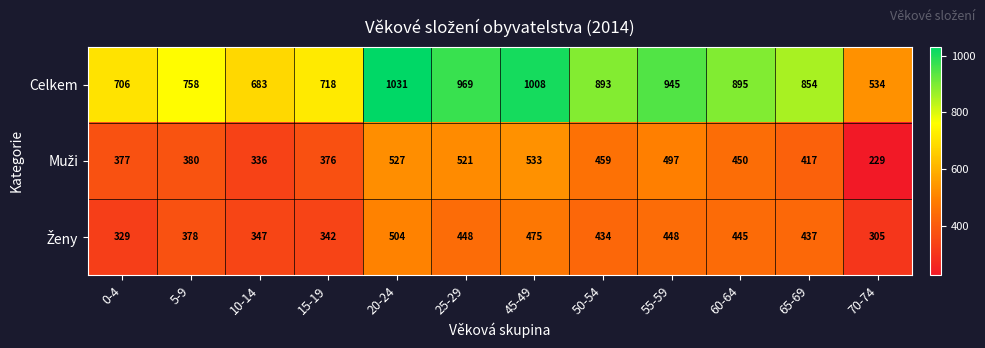

The value of Celkem at 60-64 is 1573. True or false?

False